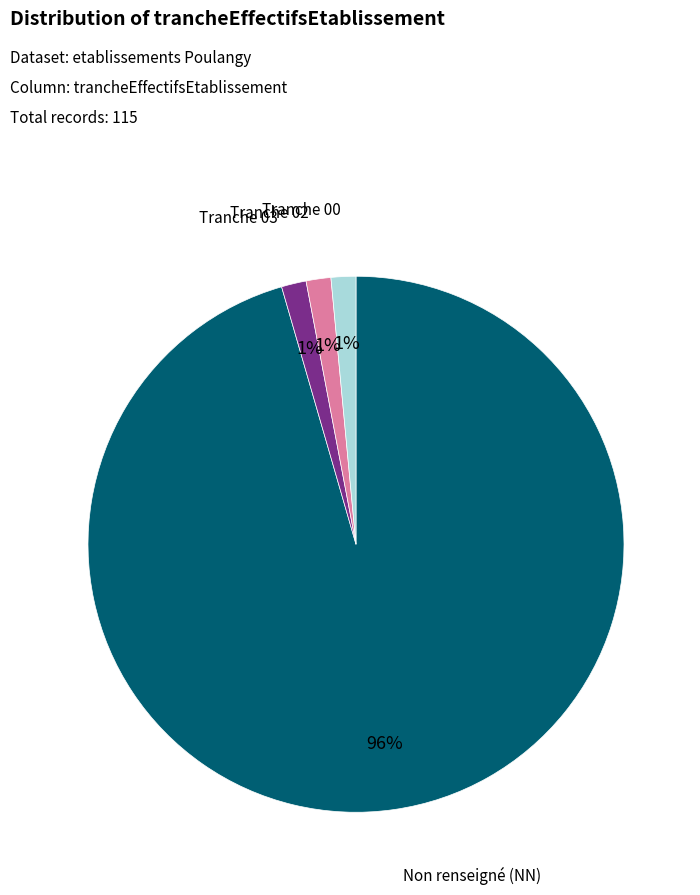

Is there a majority slice in this chart?

Yes